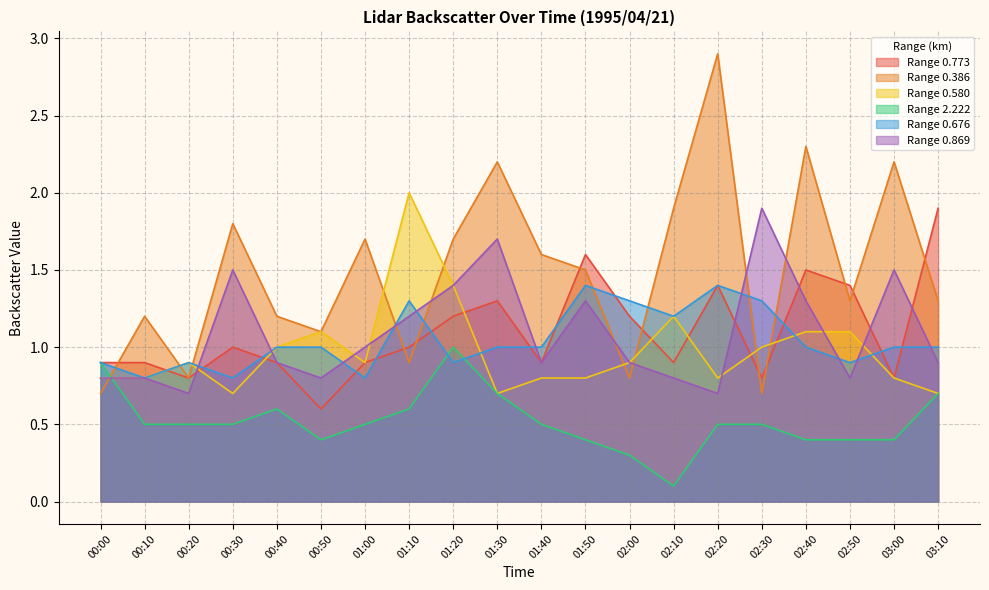

What is the spread (max minus min) of values at 01:40?

1.1